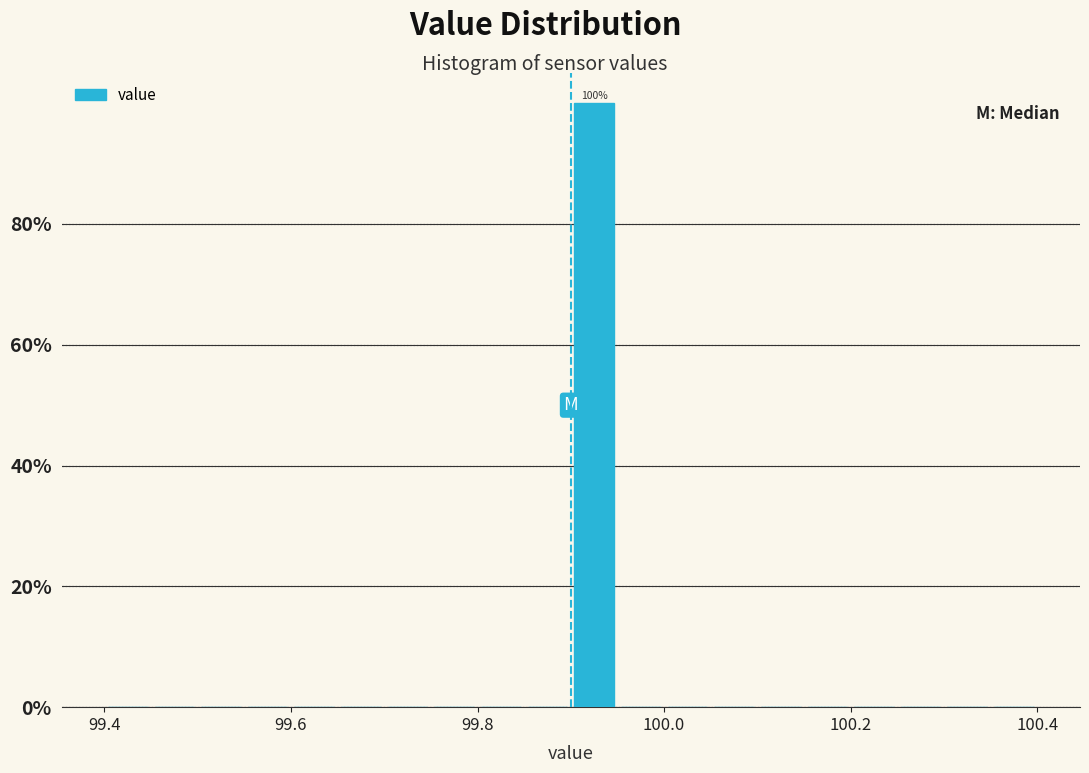

Around what value on the x-axis is the tallest bar? Give the approximate position of its centre, as read against the axis.

99.92